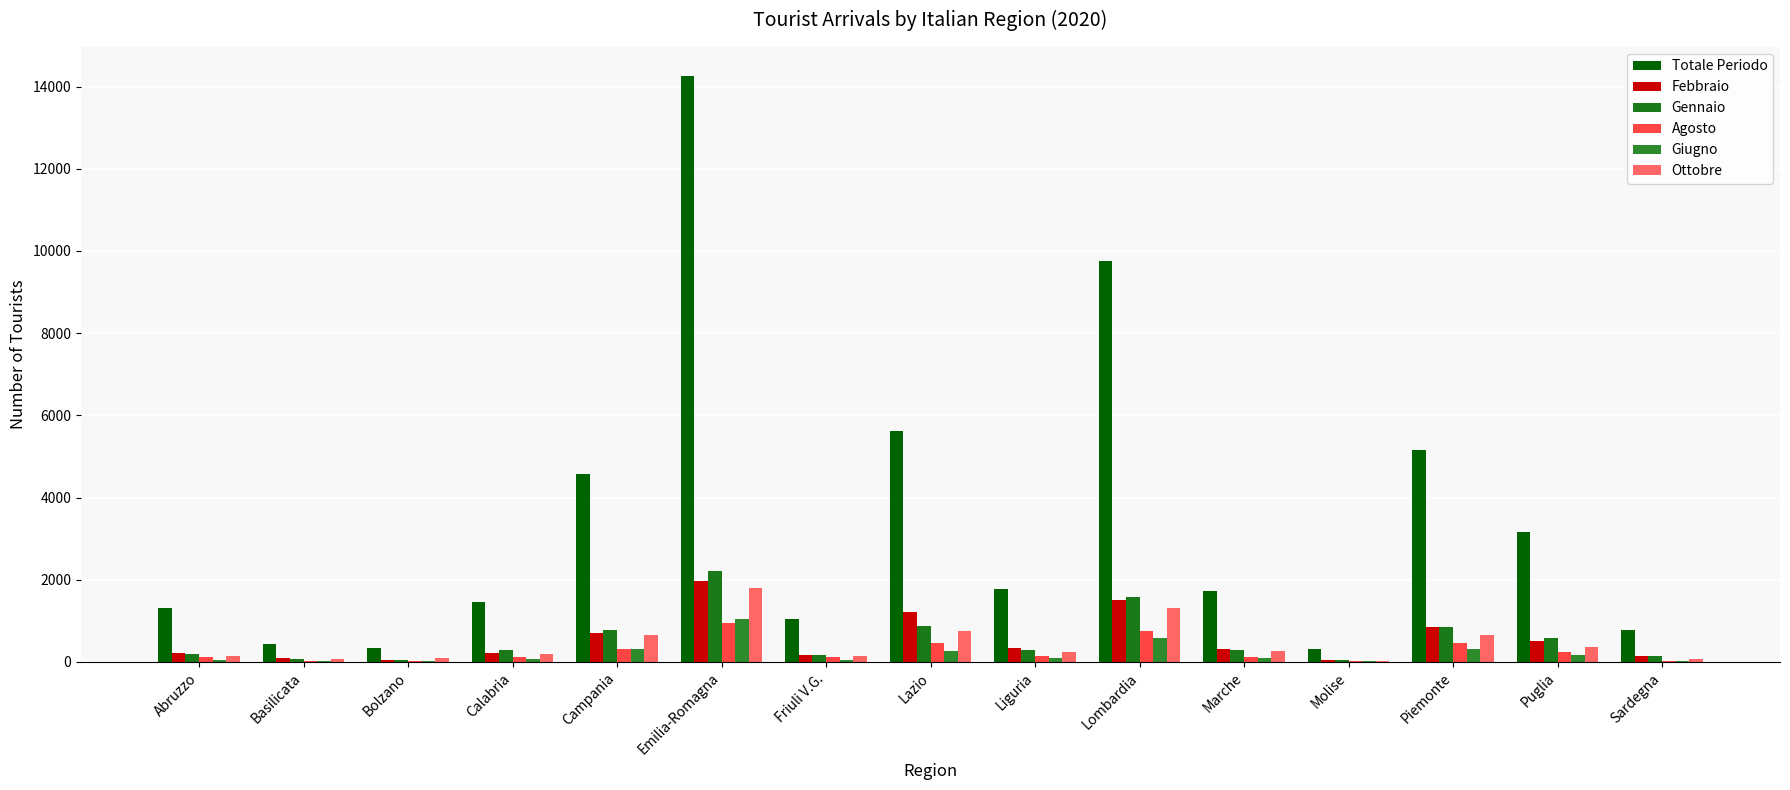

What is the difference between the maximum and minimum values in the Gennaio series?

2176